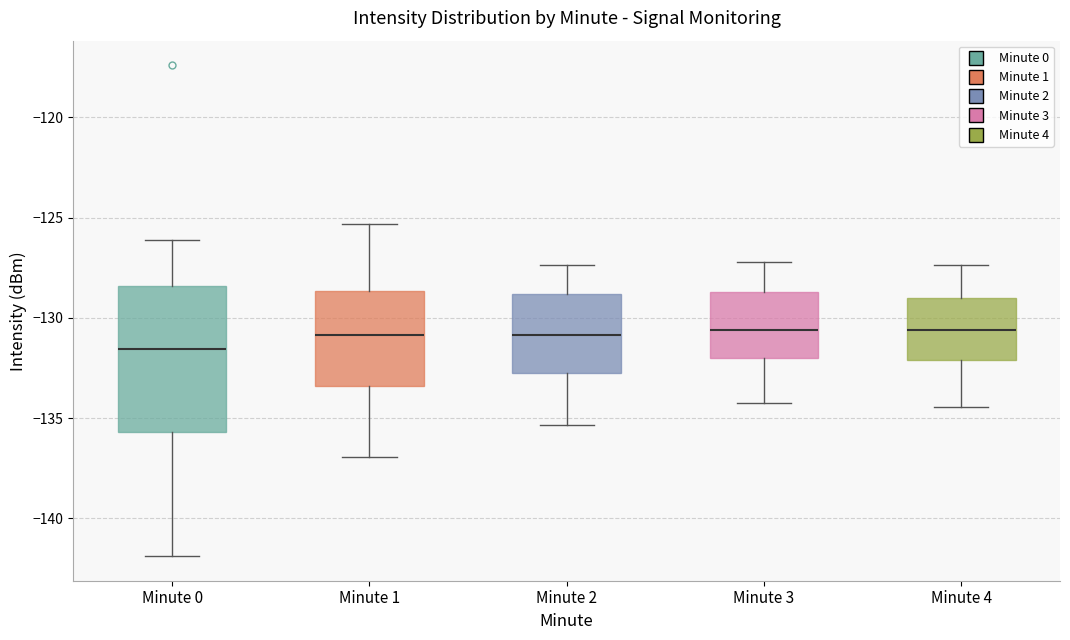

Where is the upper edge of the box for Minute 1 on the y-axis? The values are not printed on the chart, so give them approximately, as read against the axis.

-128.5